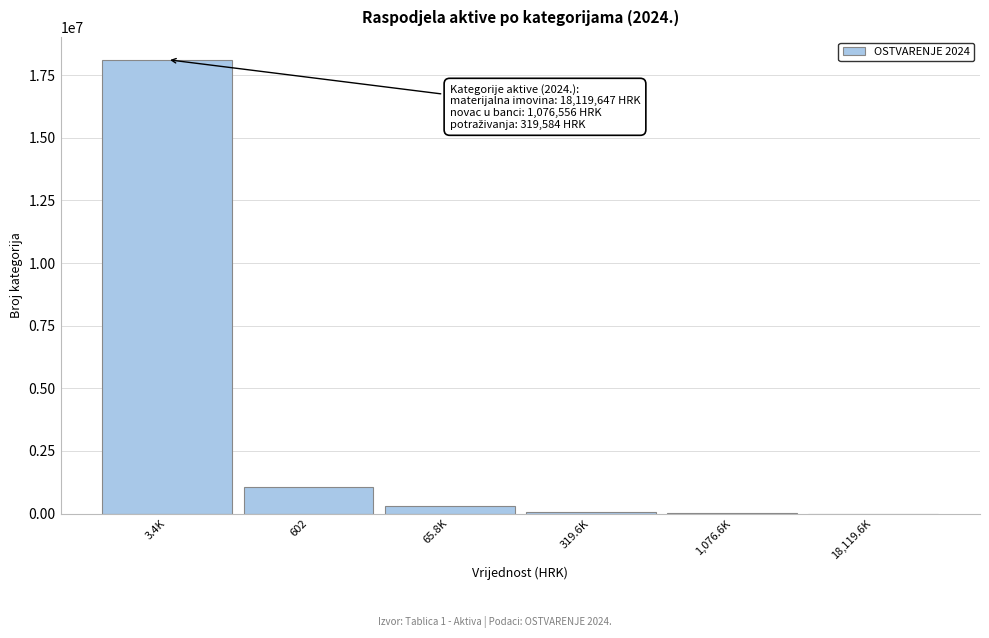

Is it true that the value at 602 is 1076555.7?

True